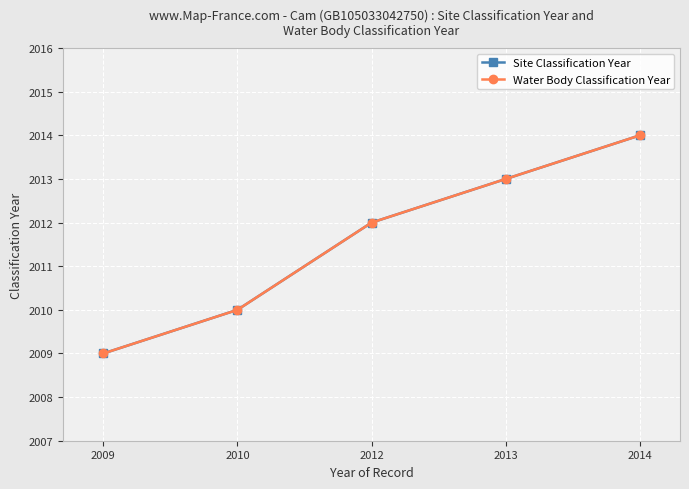

Is this an area chart (filled region under the line)?

No